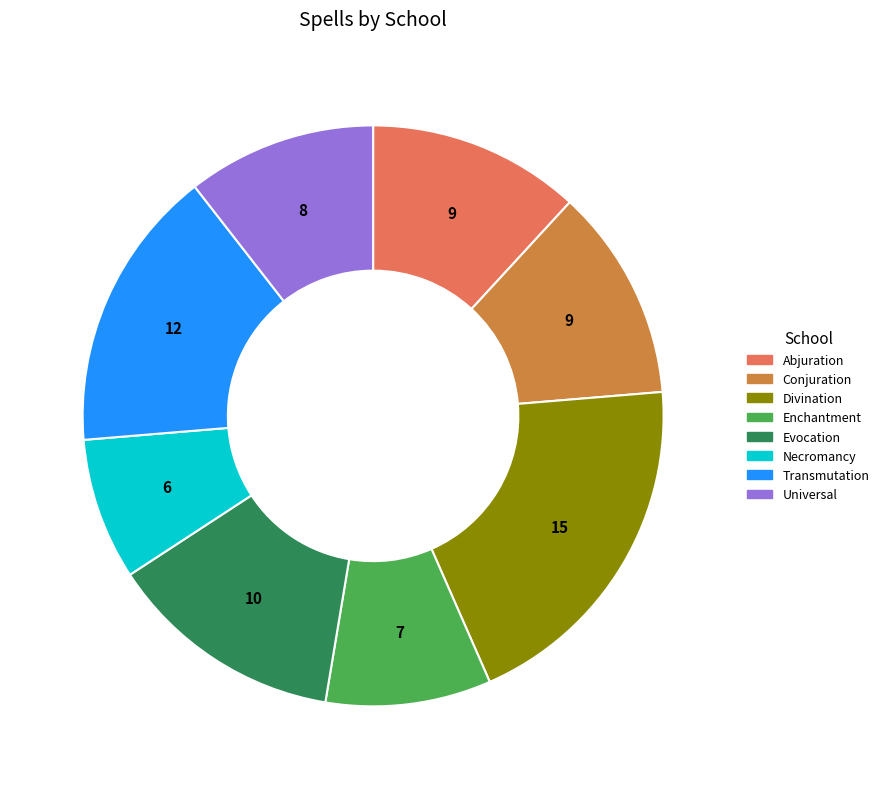

What is the ratio of the value at Abjuration to the value at Necromancy?

1.5